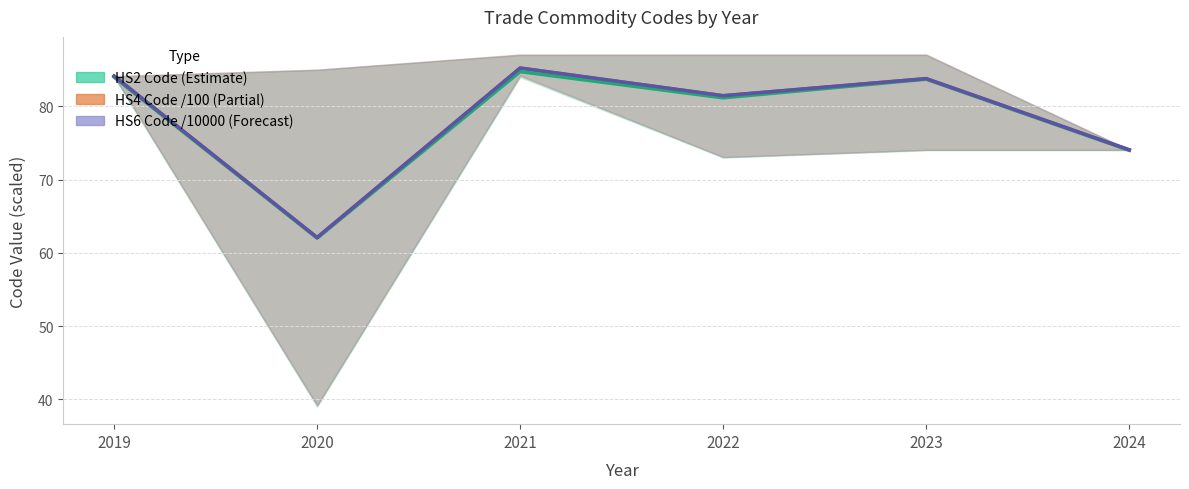

Does the chart have visible grid lines?

Yes